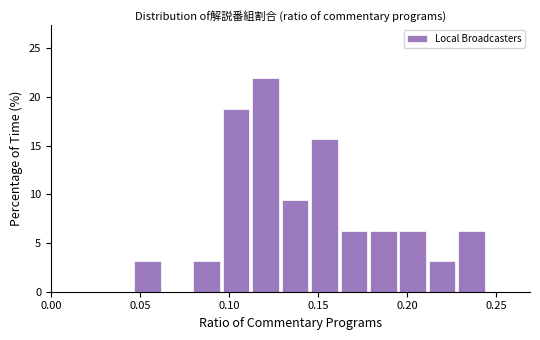

Read against the x-axis, roughly where is the centre of the tallest bar?

0.120